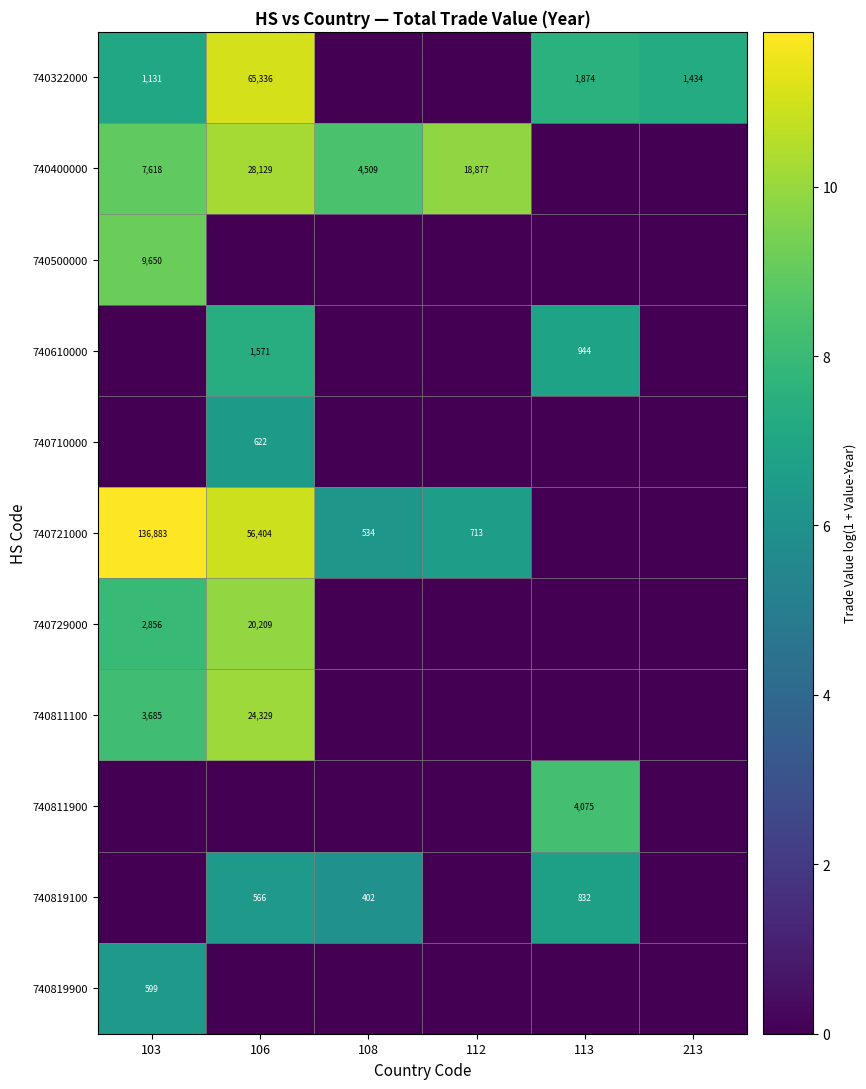

The 740721000 series shows 366 at 108. True or false?

False